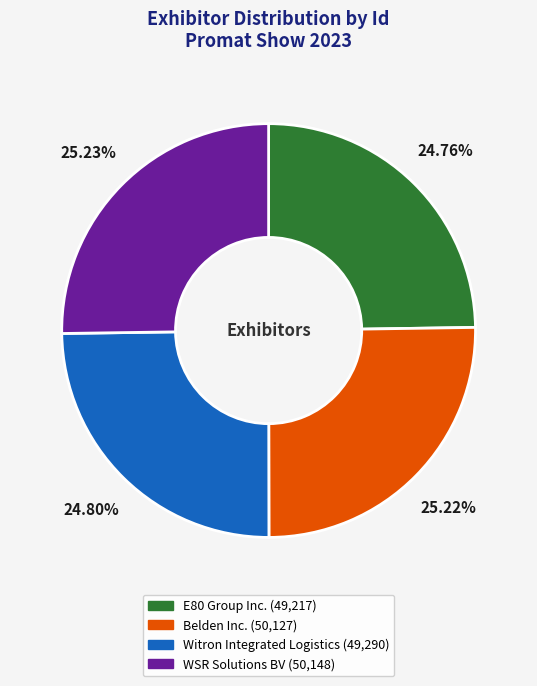

How much of the chart is everything except E80 Group Inc.?

75.2%